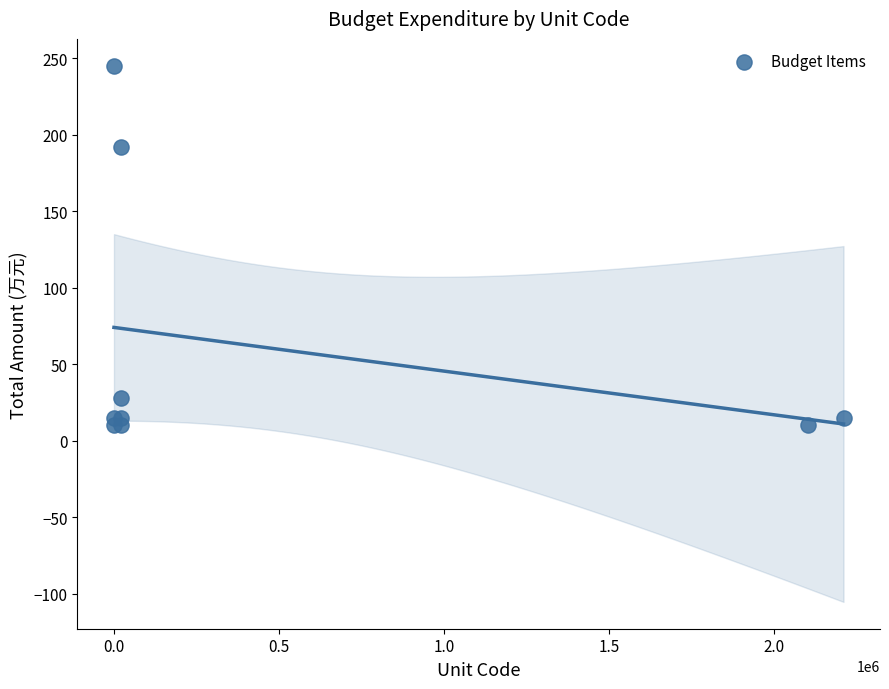

What Y value in the scatter plot is closest to 127?

191.8